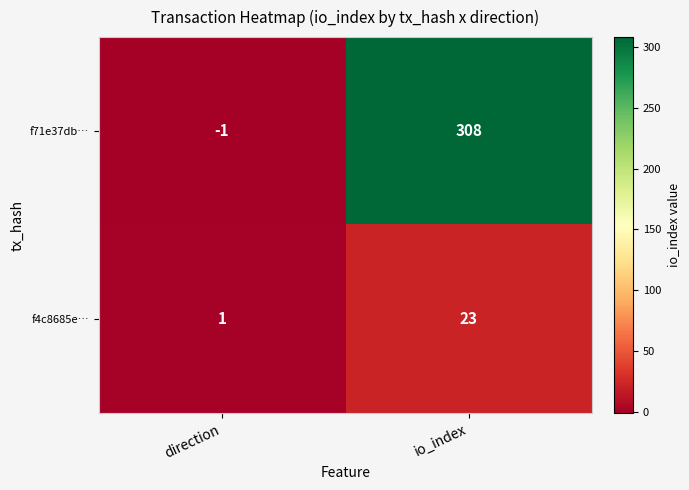

At io_index, list the series in order from largest to smallest.

f71e37db…, f4c8685e…